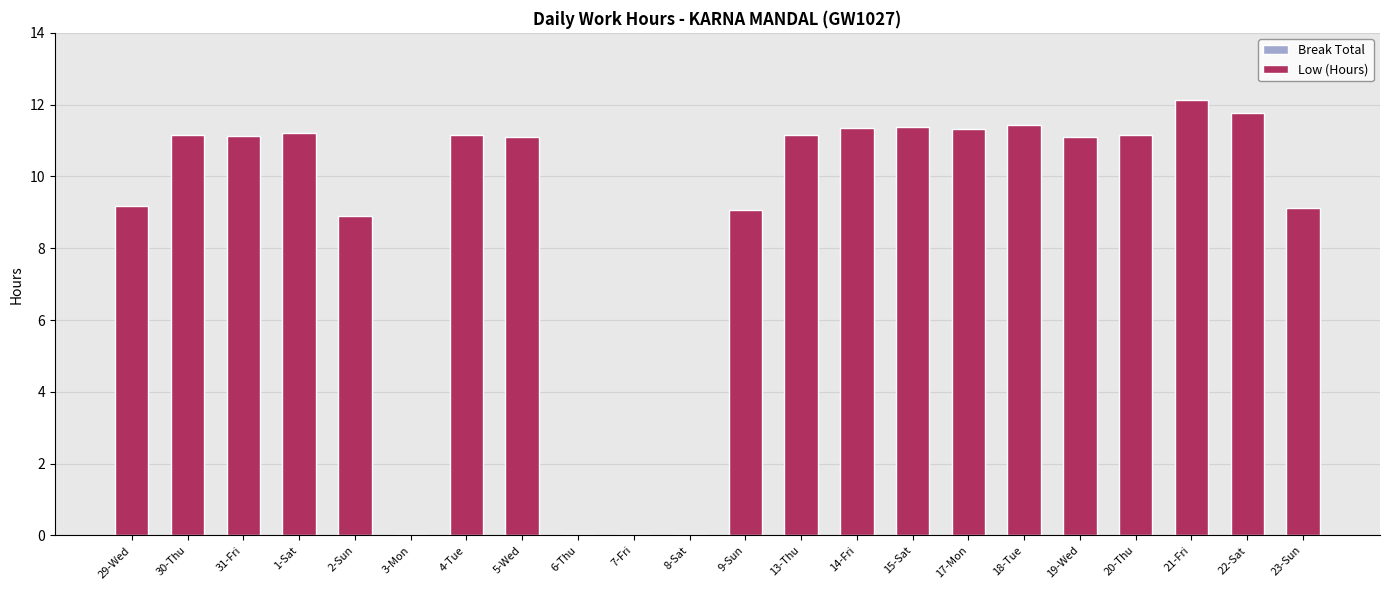

Are the bars horizontal?

No